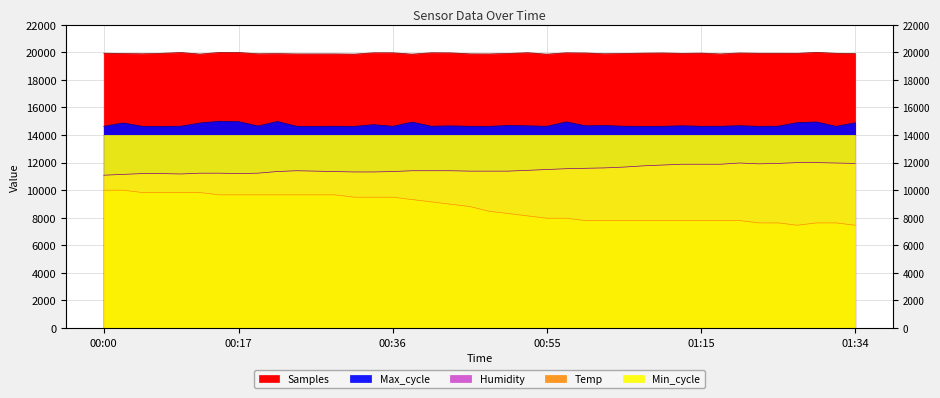

What is the label of the 35th point from the right?

00:12